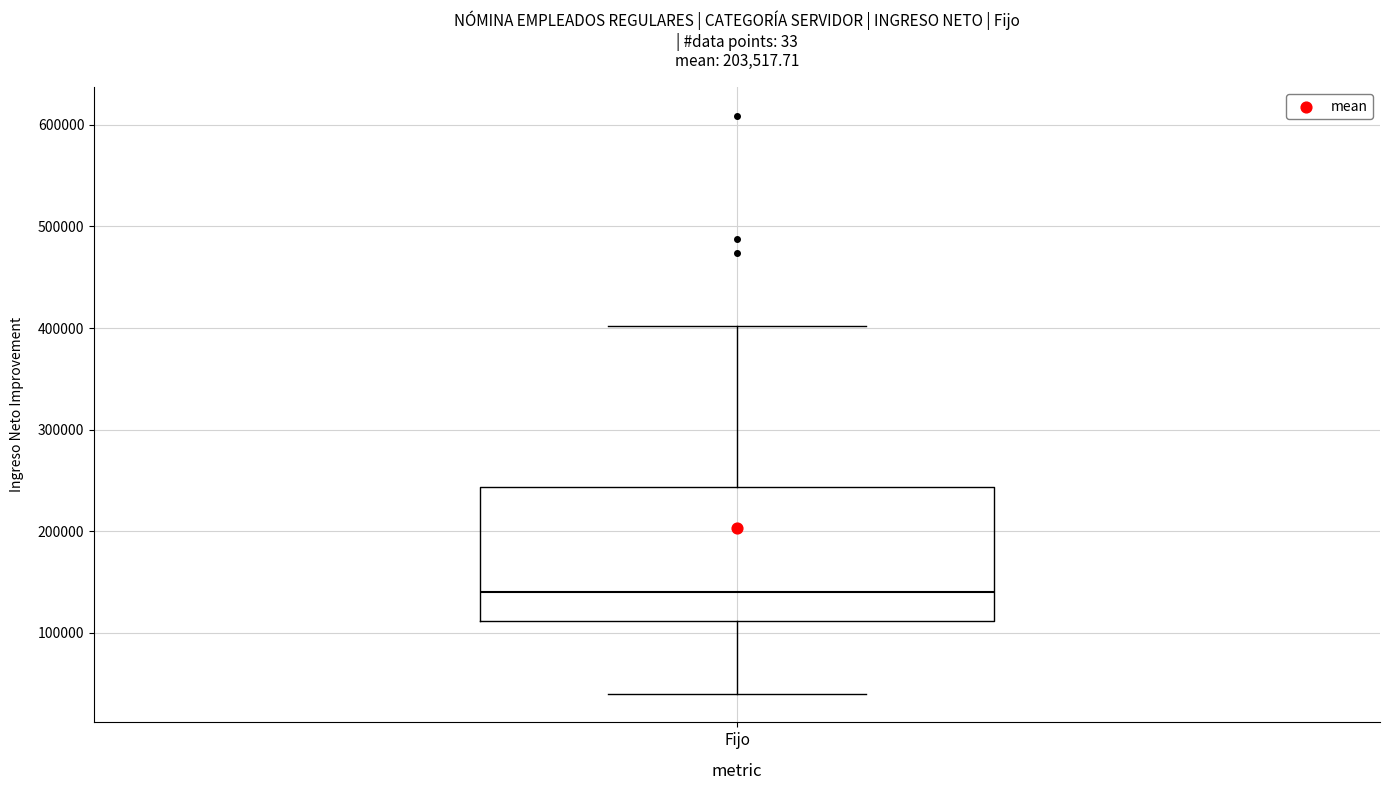

Transcribe this box plot: give where the median line is, the range the box spans, and where the two whiskers end, as read against the y-axis. The values are not printed on the chart, so give them approximately, as read against the axis.

median 140000, box 110000 to 240000, whiskers 40000 to 400000